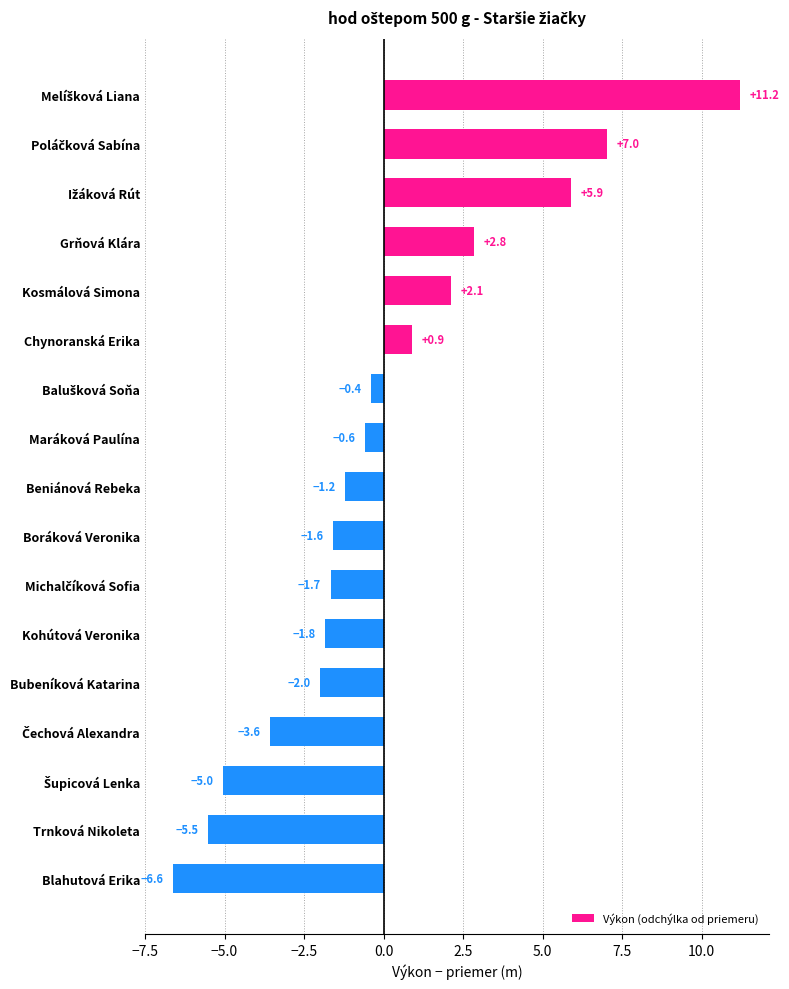

At which category does the chart reach its minimum across all series?

Blahutová Erika